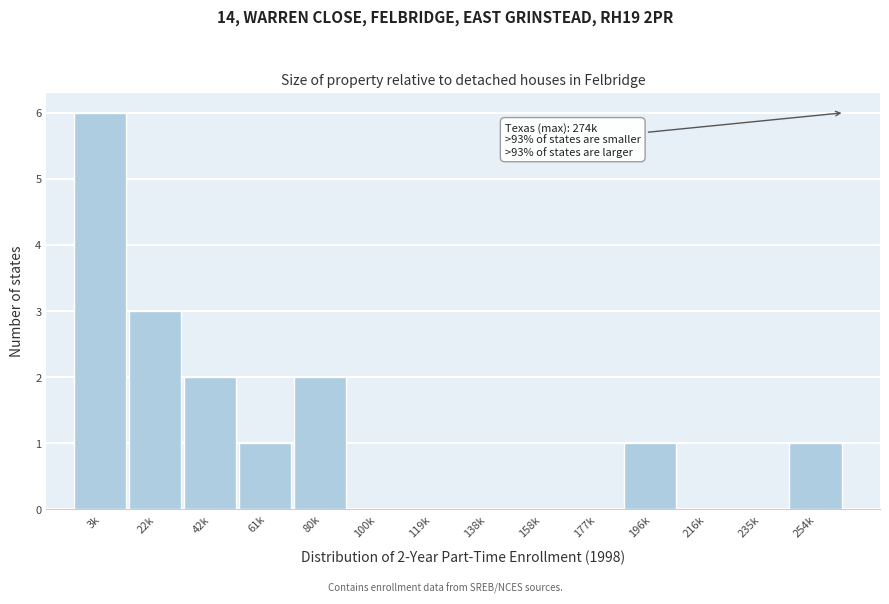

Reading left to right, extract all data points from this chart.

3k=6	22k=3	42k=2	61k=1	80k=2	100k=0	119k=0	138k=0	158k=0	177k=0	196k=1	216k=0	235k=0	254k=1